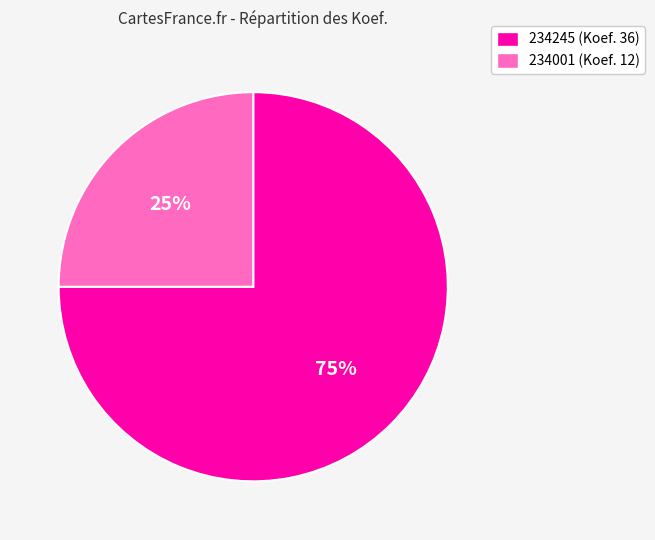

What is the largest slice in the pie chart?

234245